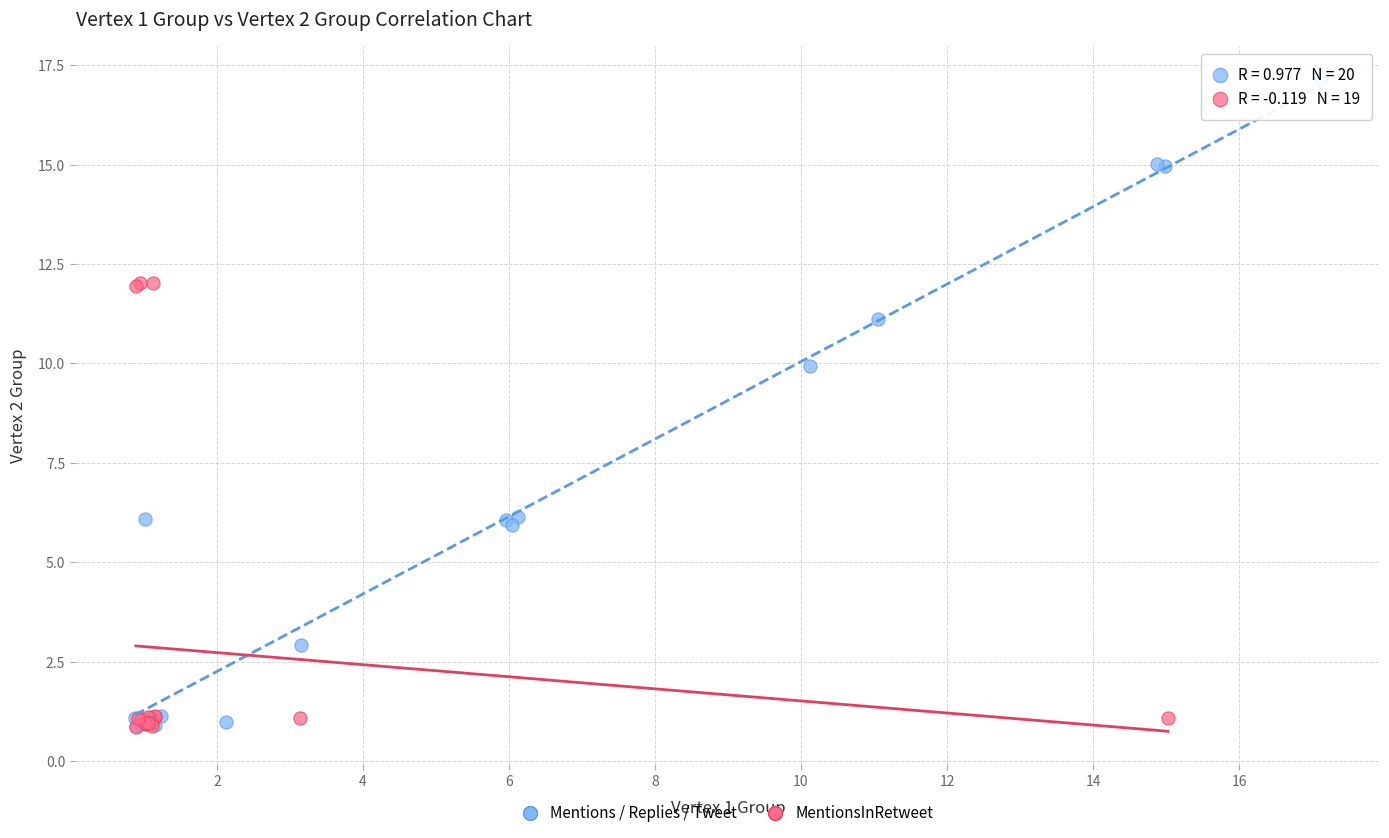

Which series has the widest spread of Y values?

Mentions / Replies / Tweet